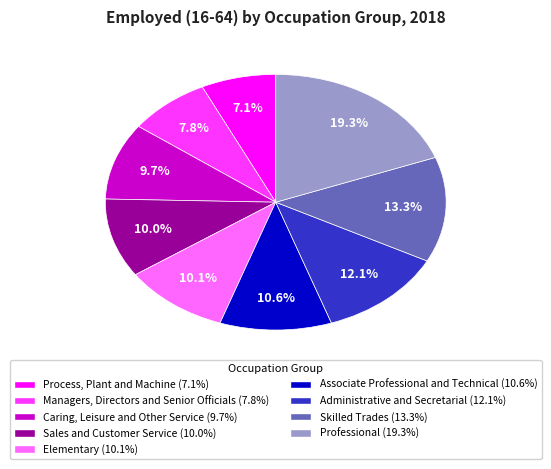

Rank the categories by value from lowest to highest.

Process, Plant and Machine, Managers, Directors and Senior Officials, Caring, Leisure and Other Service, Sales and Customer Service, Elementary, Associate Professional and Technical, Administrative and Secretarial, Skilled Trades, Professional